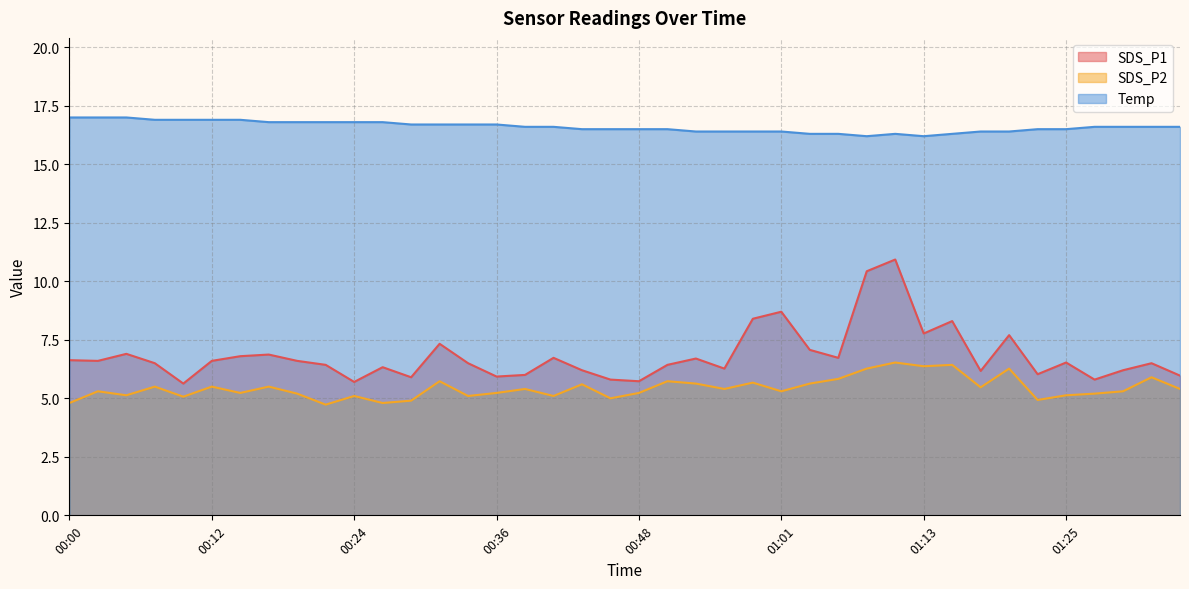

How many data points in SDS_P1 are less than 6?

8